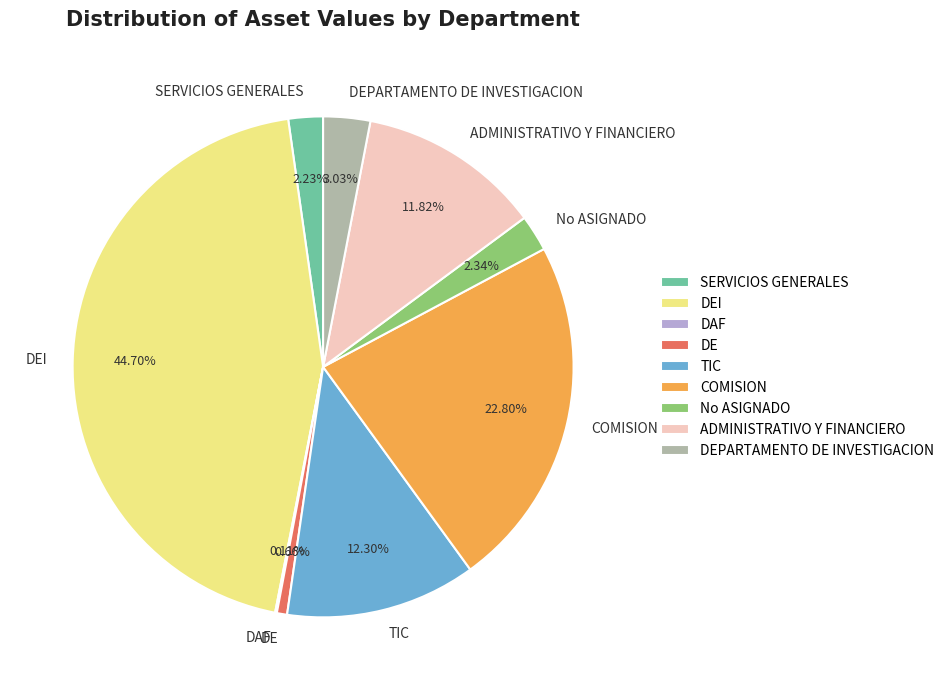

What percentage is the SERVICIOS GENERALES slice, to the nearest percent?

2%